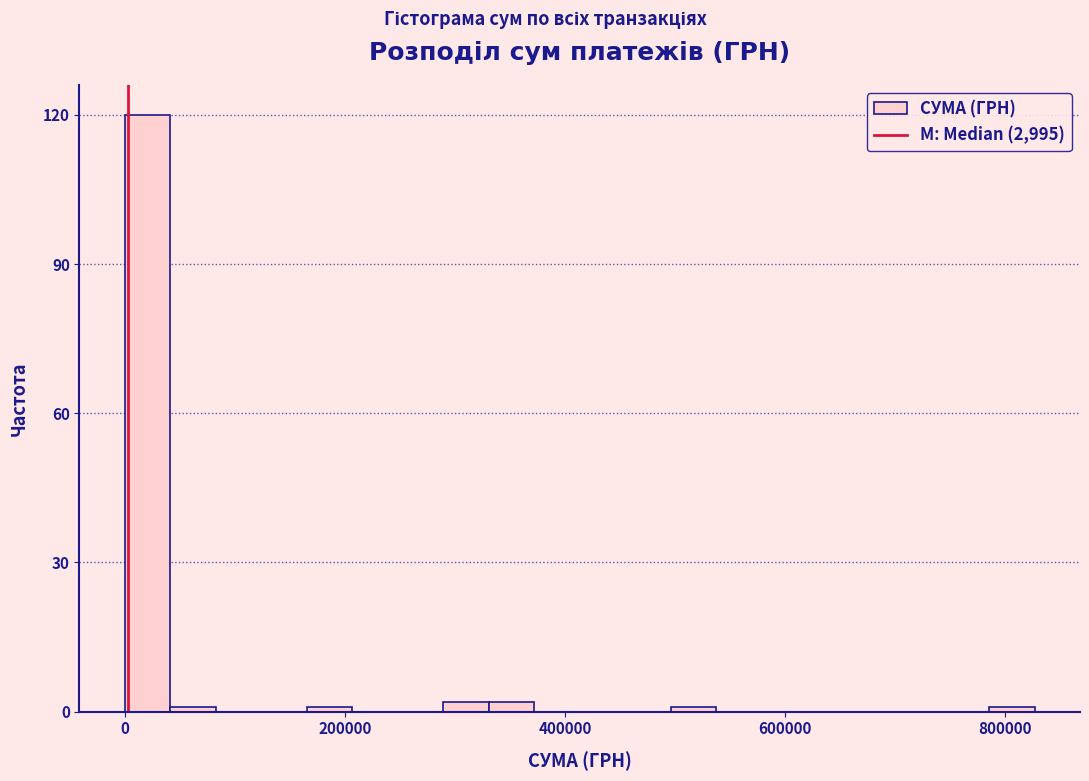

Around what value on the x-axis is the tallest bar? Give the approximate position of its centre, as read against the axis.

20000